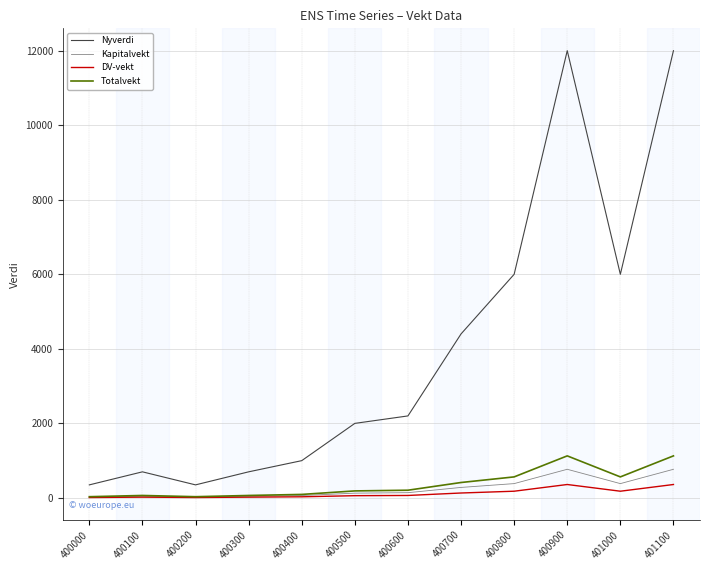

How many values in the Totalvekt series exceed 206?

6